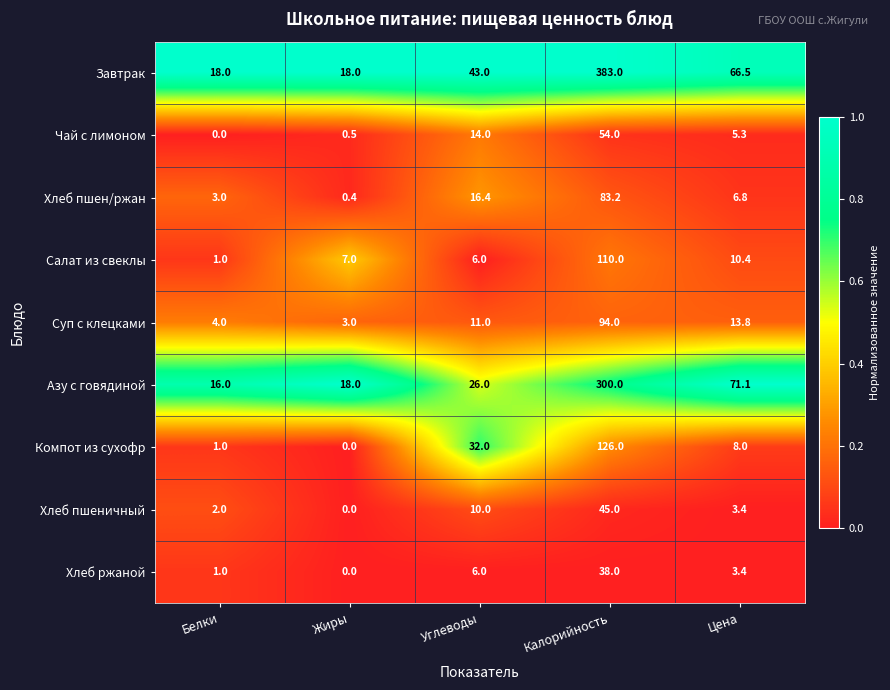

Between Жиры and Цена, which series saw the biggest shift?

Азу с говядиной